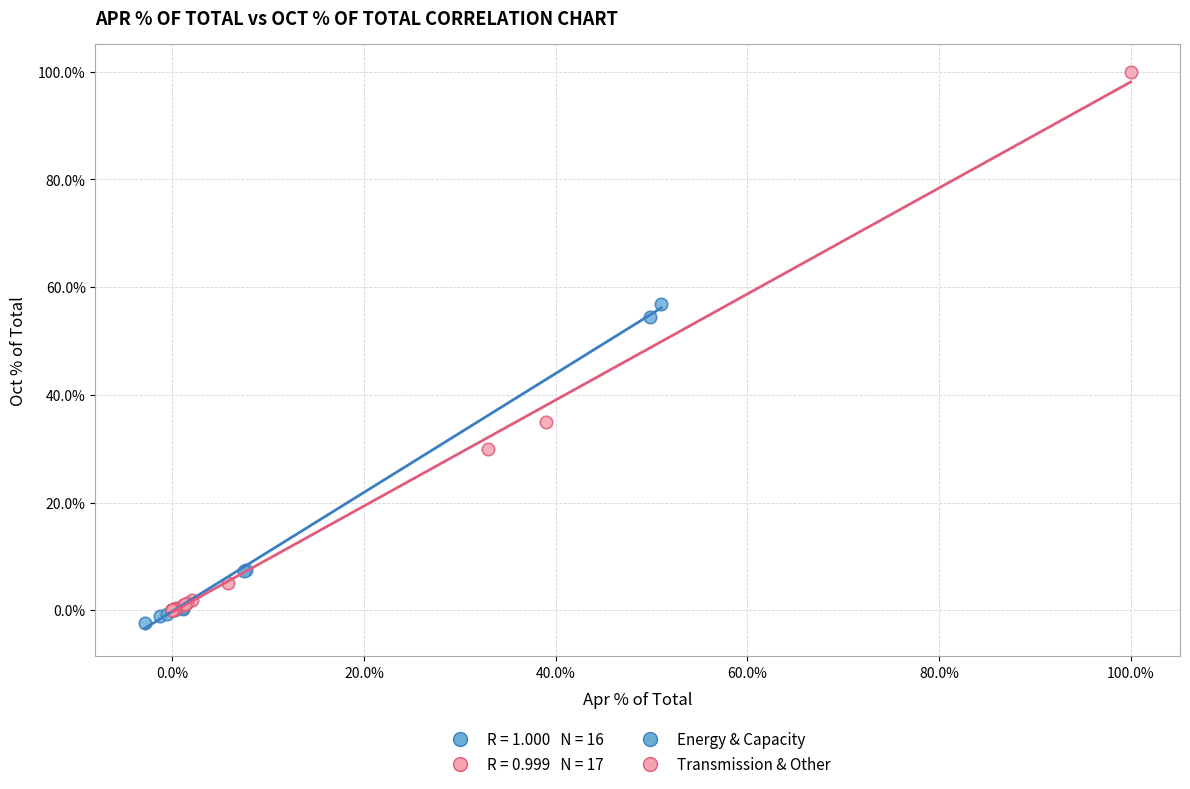

Which series reaches the maximum Y coordinate?

Transmission & Other